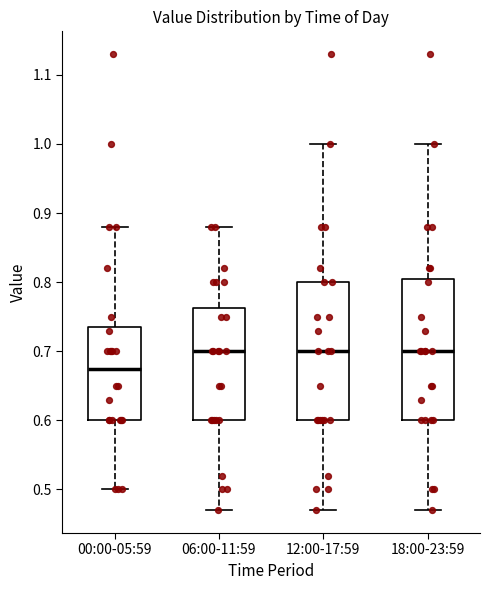

Reading left to right, read every box against the y-axis: the position of its median line, the range the box covers, and the ends of its whiskers. The values are not printed on the chart, so give them approximately, as read against the axis.

00:00-05:59: median 0.68, box 0.60 to 0.74, whiskers 0.50 to 0.88
06:00-11:59: median 0.70, box 0.60 to 0.76, whiskers 0.47 to 0.88
12:00-17:59: median 0.70, box 0.60 to 0.80, whiskers 0.47 to 1.00
18:00-23:59: median 0.70, box 0.60 to 0.81, whiskers 0.47 to 1.00